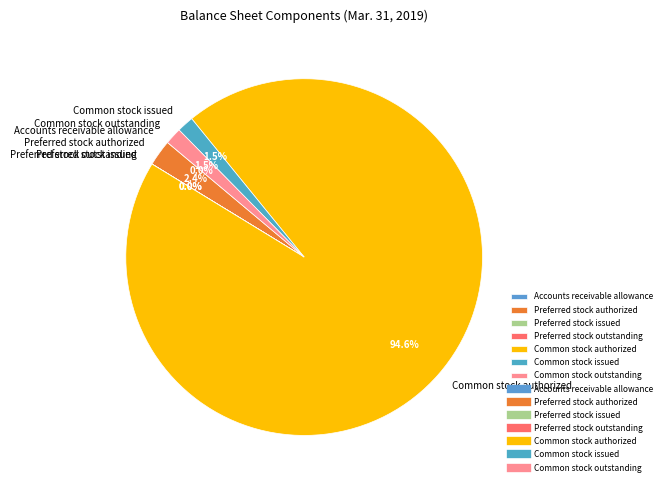

Which category has the biggest portion of the pie?

Common stock authorized